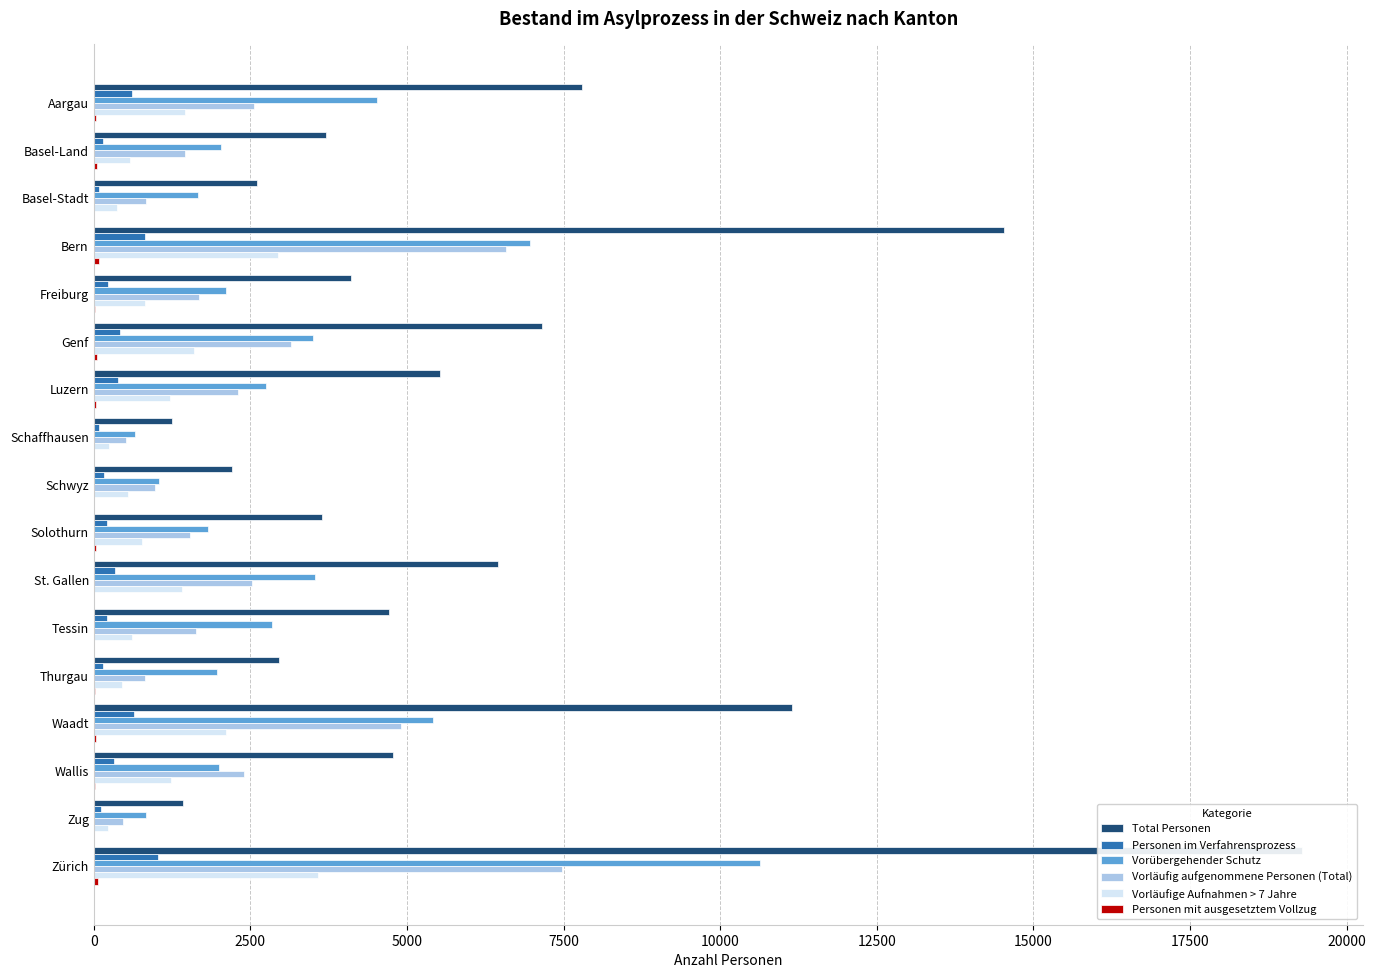

What is the maximum value for Vorläufige Aufnahmen > 7 Jahre?

3572